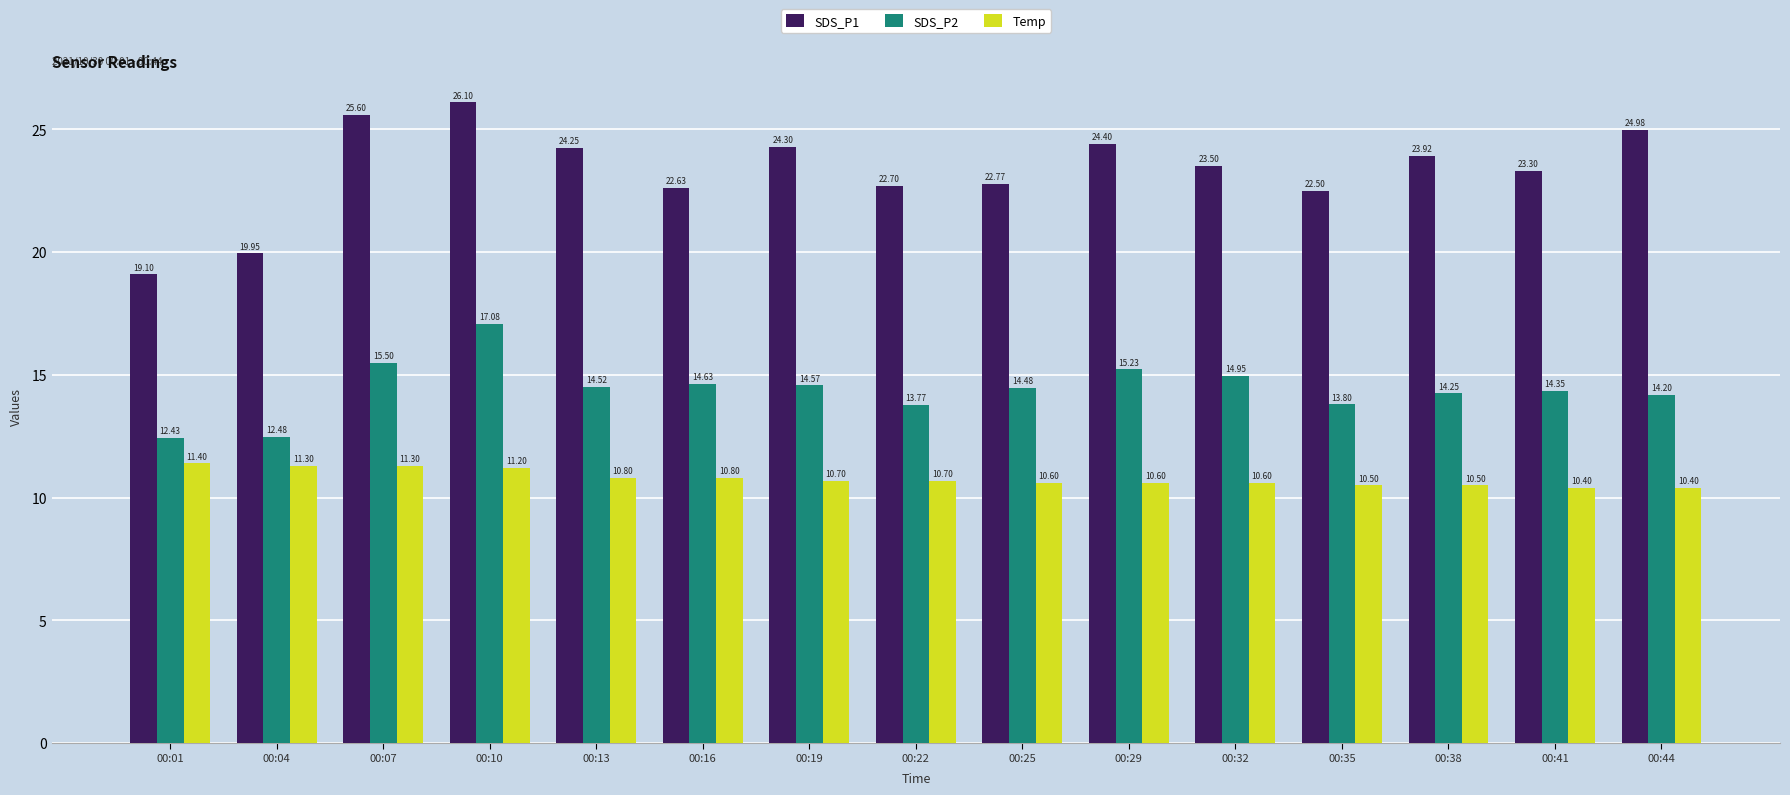

What are all the series names shown in the legend?

SDS_P1, SDS_P2, Temp